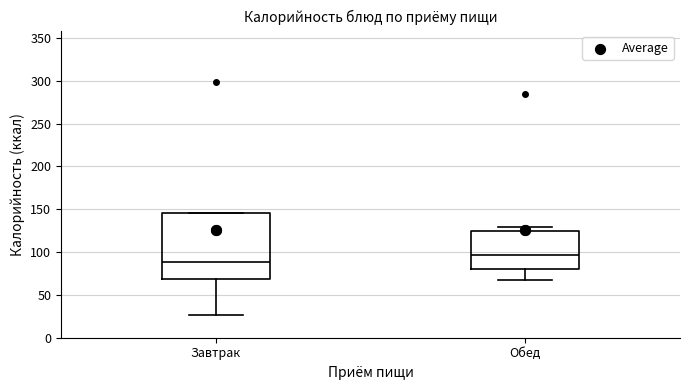

Reading left to right, read every box against the y-axis: the position of its median line, the range the box covers, and the ends of its whiskers. The values are not printed on the chart, so give them approximately, as read against the axis.

Завтрак: median 90, box 70 to 145, whiskers 25 to 145
Обед: median 95, box 80 to 125, whiskers 70 to 130